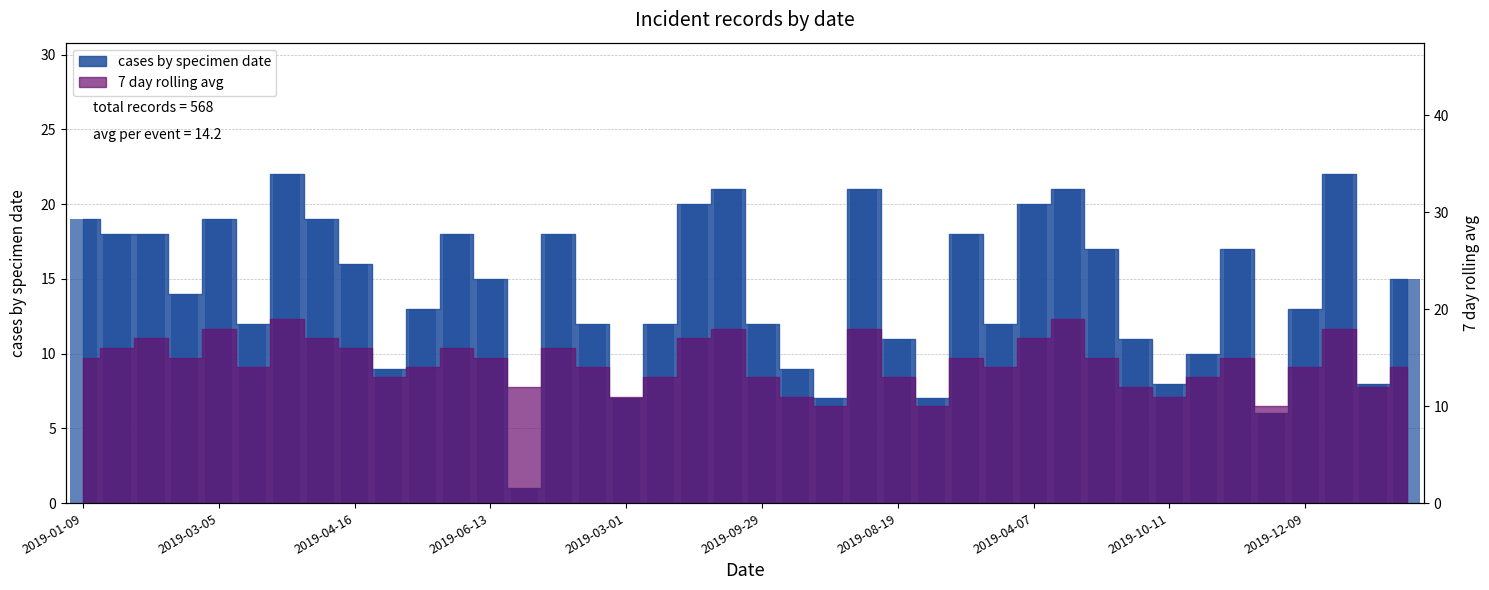

Reading left to right, extract all data points from this chart.

19	18	18	14	19	12	22	19	16	9	13	18	15	1	18	12	7	12	20	21	12	9	7	21	11	7	18	12	20	21	17	11	8	10	17	6	13	22	8	15